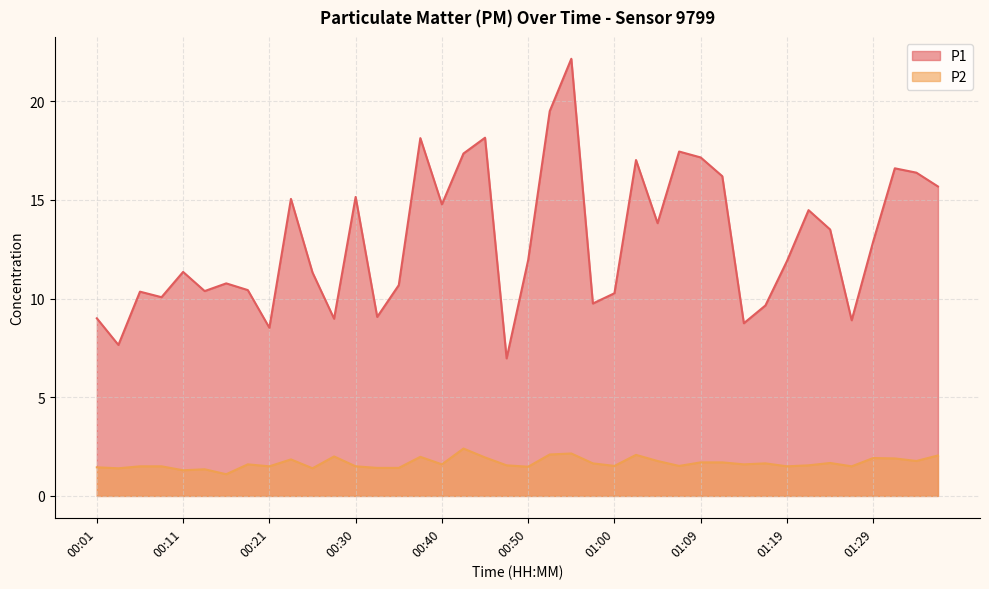

Which series changed the most between 00:40 and 00:57?

P1